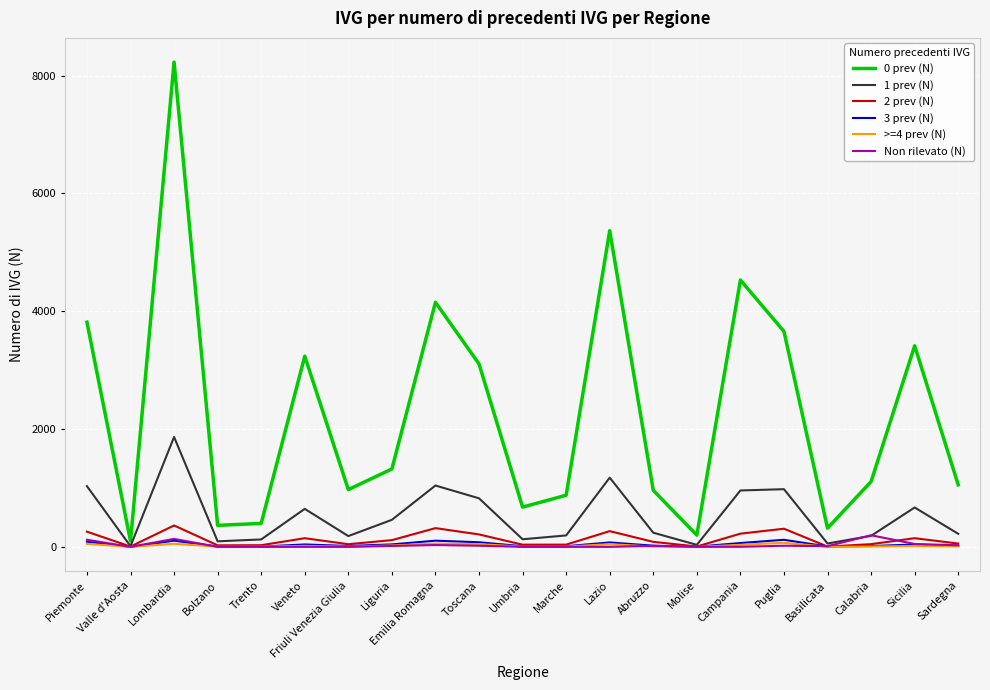

Is it true that 0 prev (N) equals 12349 at Lombardia?

False